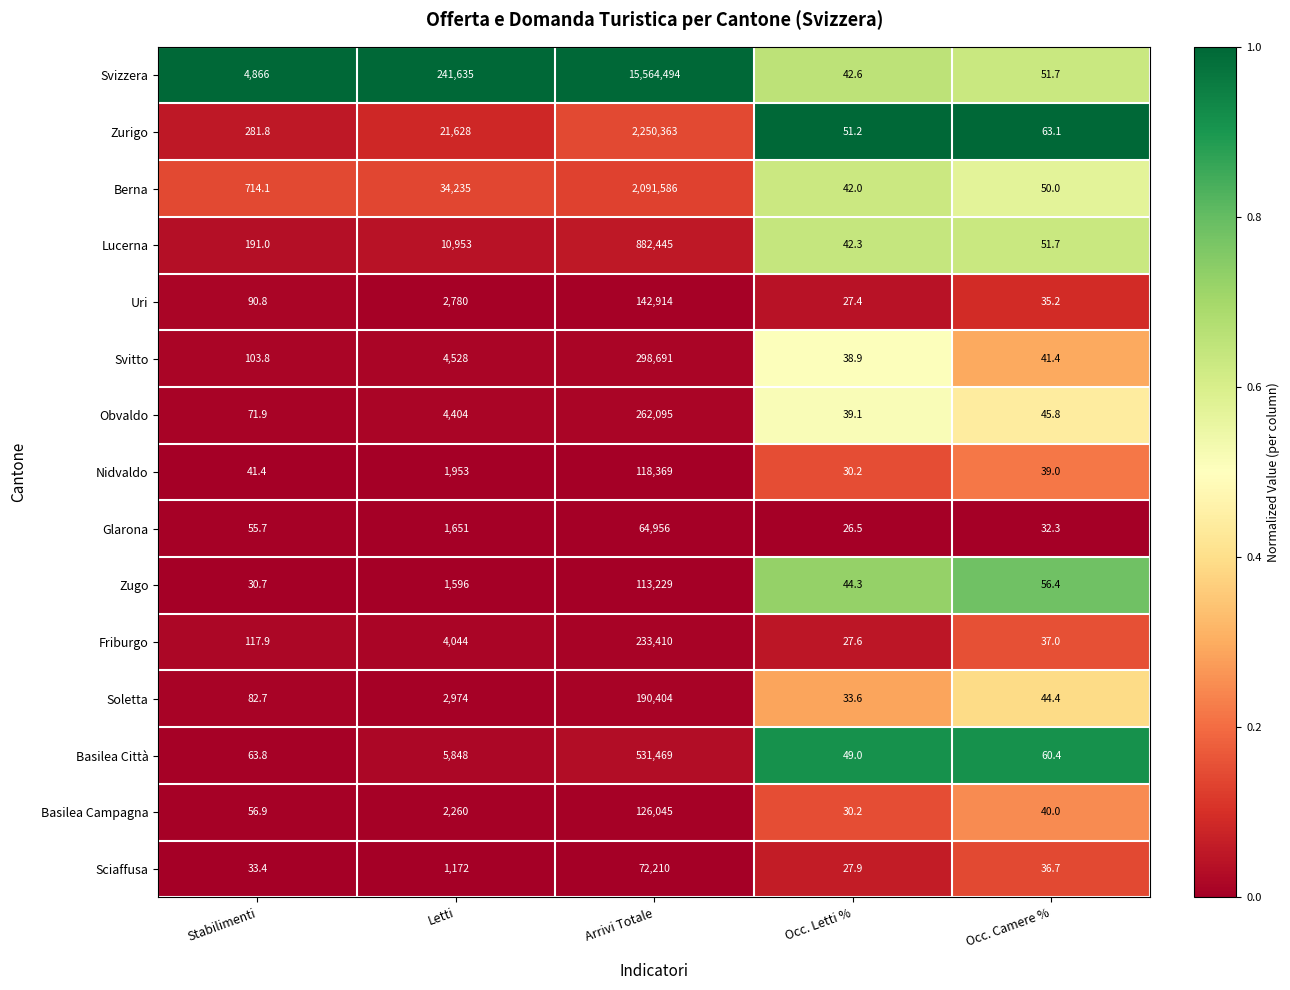

What is the difference between the highest and lowest values at Stabilimenti?

4835.3